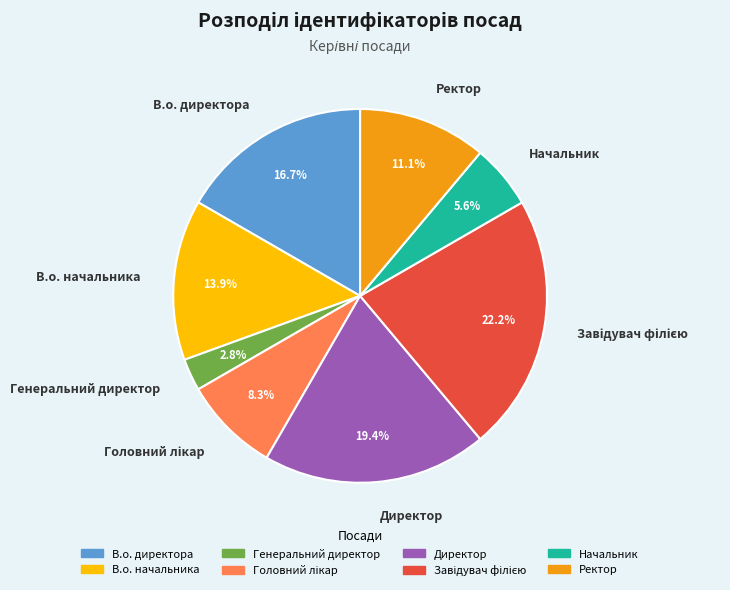

The Ректор slice represents 6% of the pie. True or false?

False